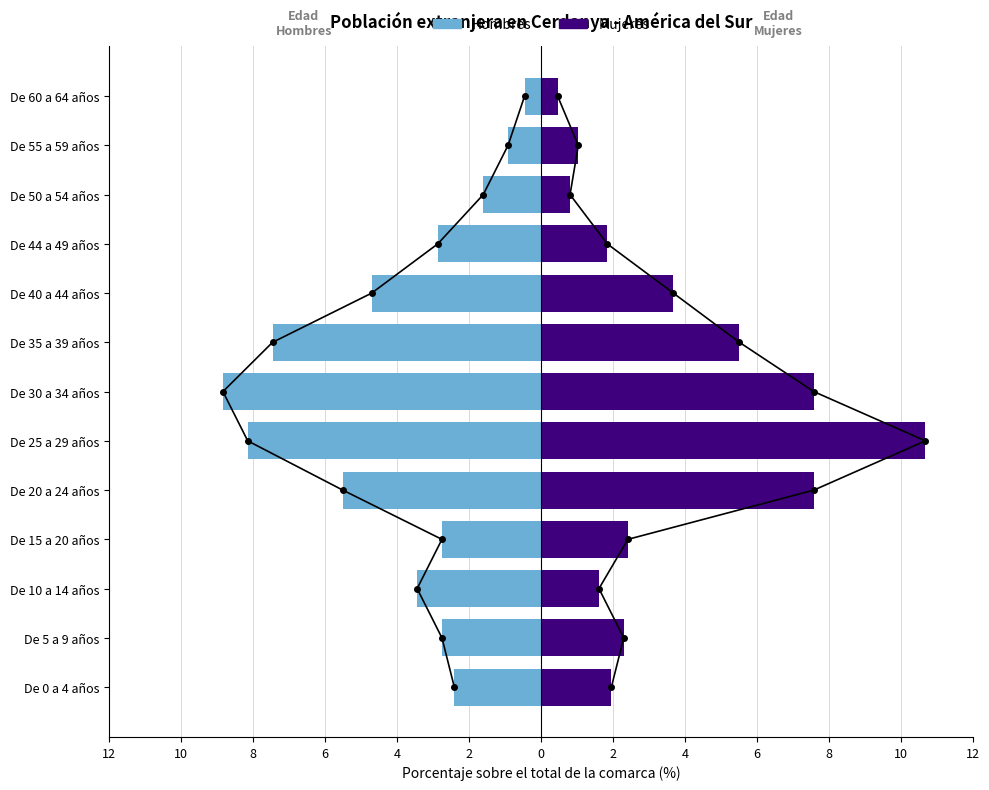

Does the chart contain any negative values?

Yes